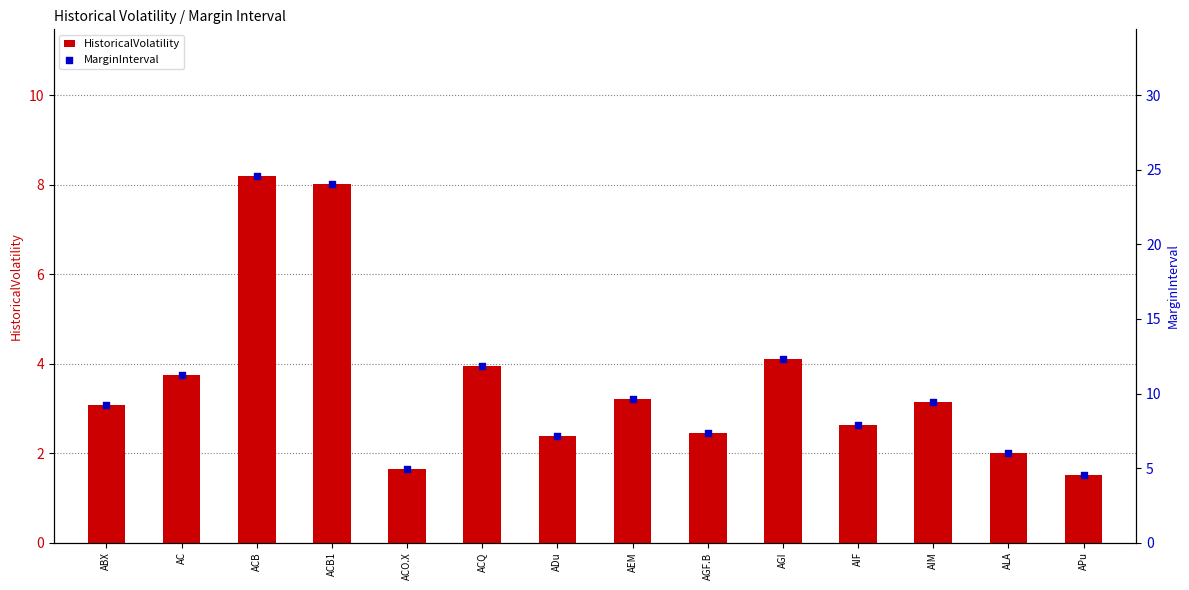

Which series contains the highest Y value?

MarginInterval